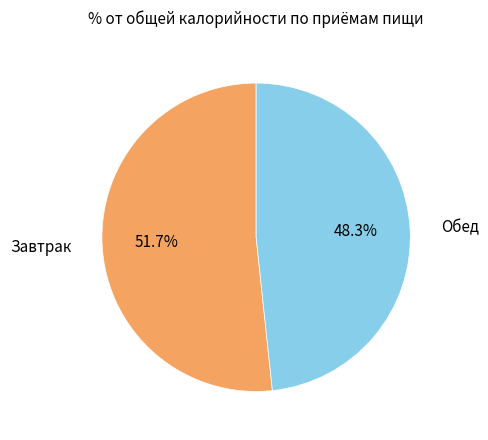

Is there any slice that represents more than half of the pie?

Yes